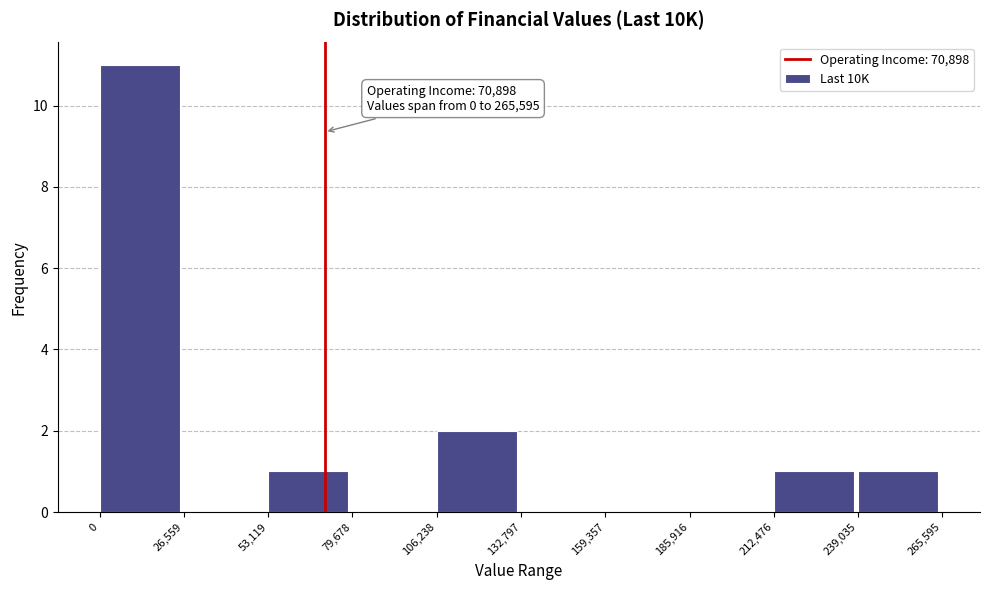

Which range on the x-axis has the tallest bar?

0 to 26,559